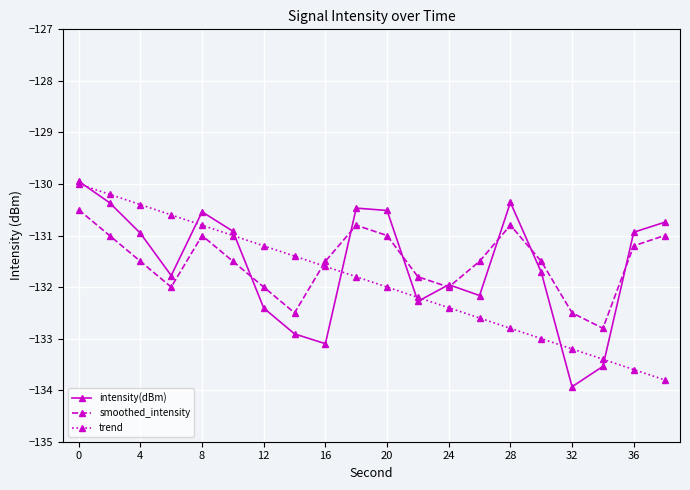

In smoothed_intensity, how many points are higher than both neighbors (excluding endpoints)?

3